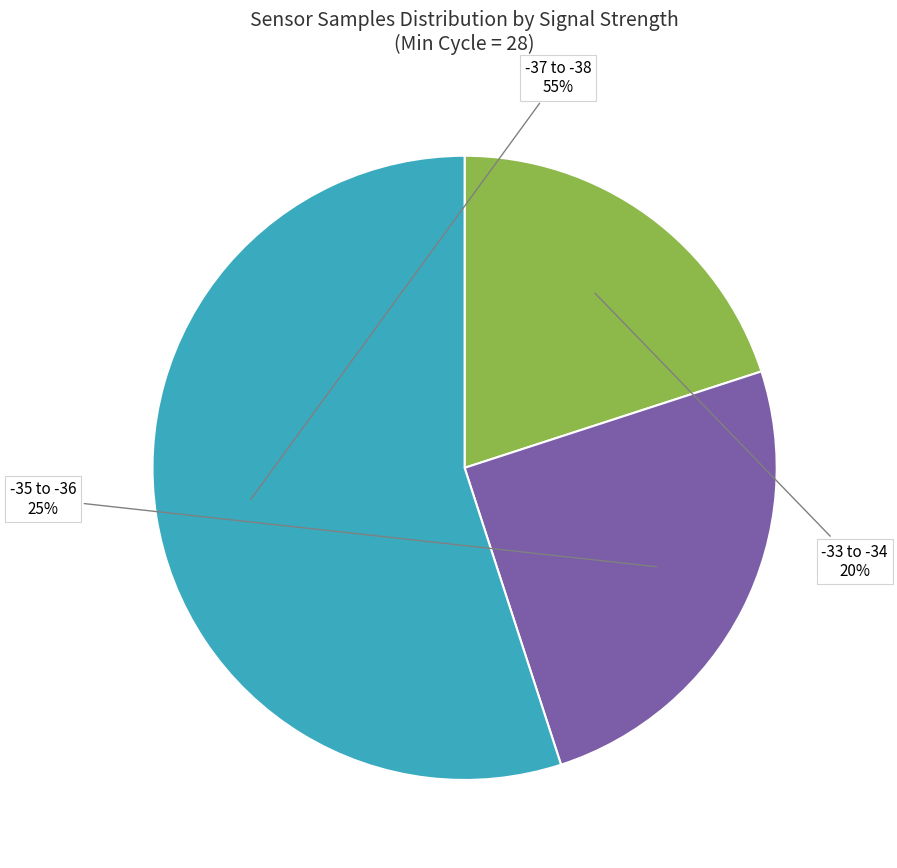

To the nearest percent, what is the average slice percentage?

33%